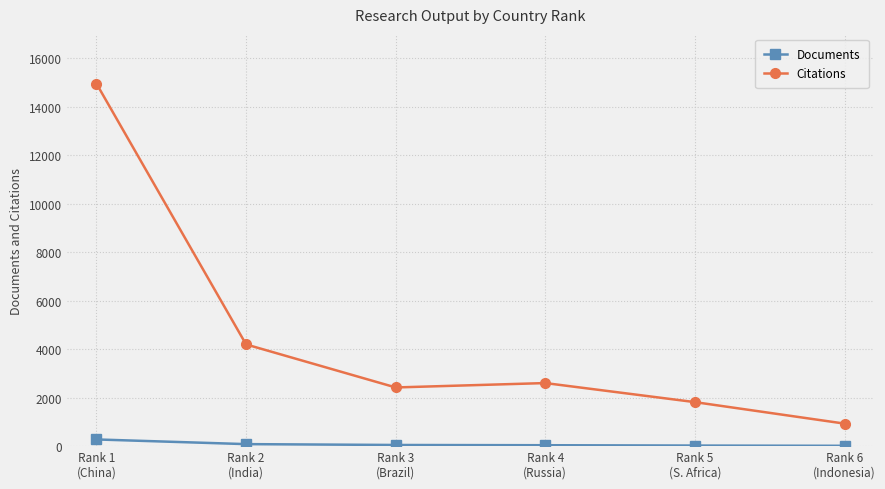

True or false: Documents and Citations cross at least once.

False